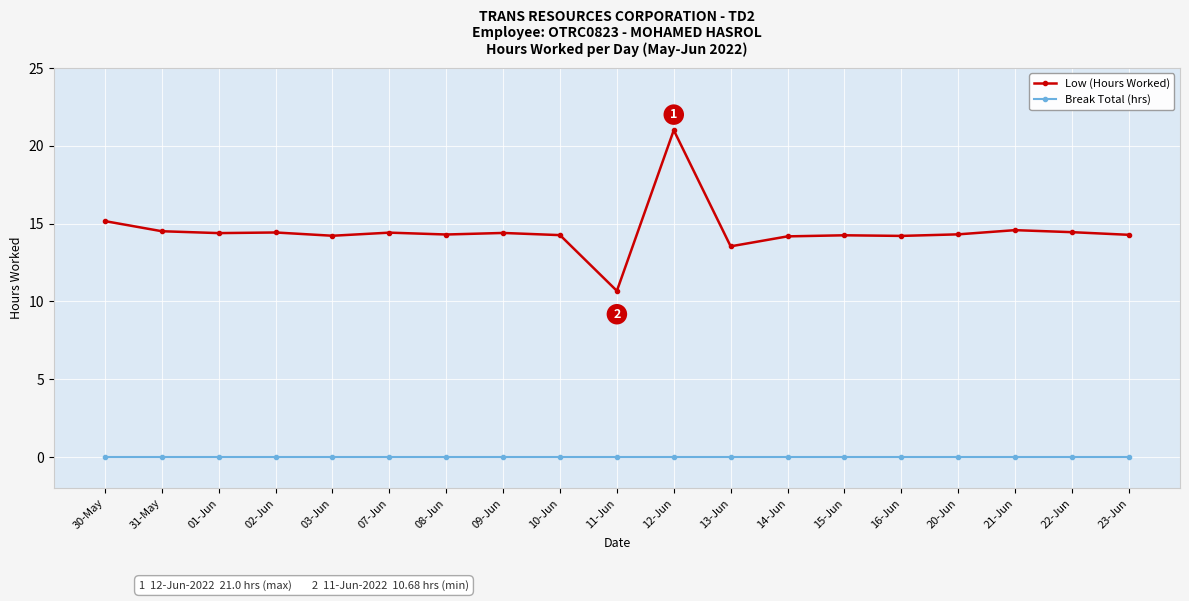

Read the Low (Hours Worked) value at 10-Jun.

14.3